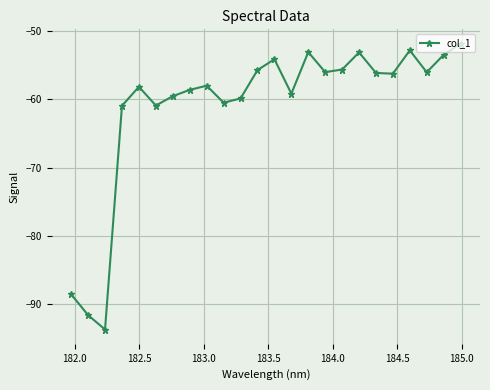

What is the smallest value displayed?

-93.7